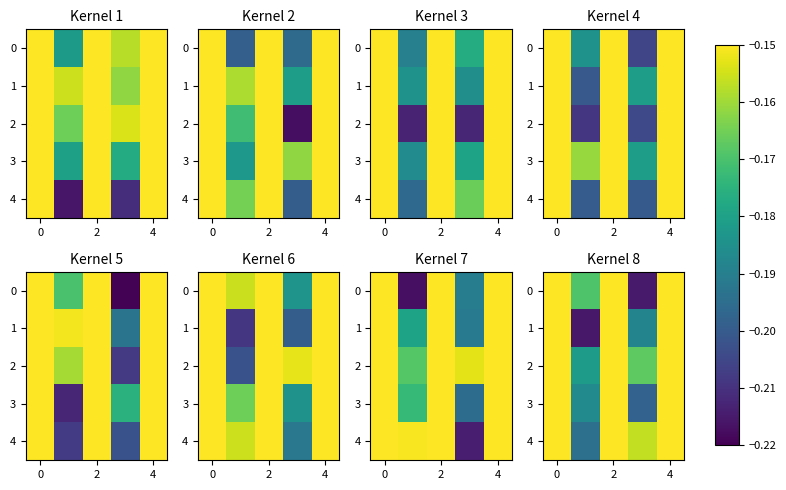

How many data points does each series have?

5